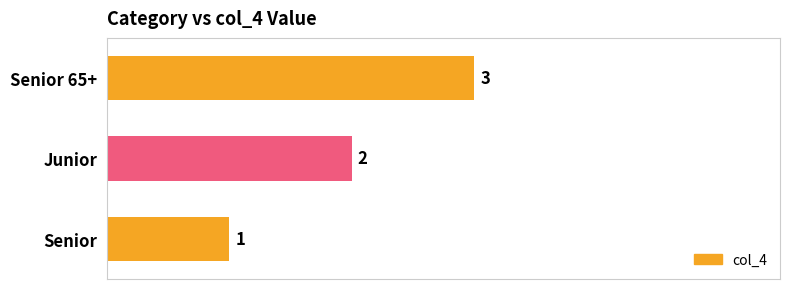

Are the bars horizontal?

Yes